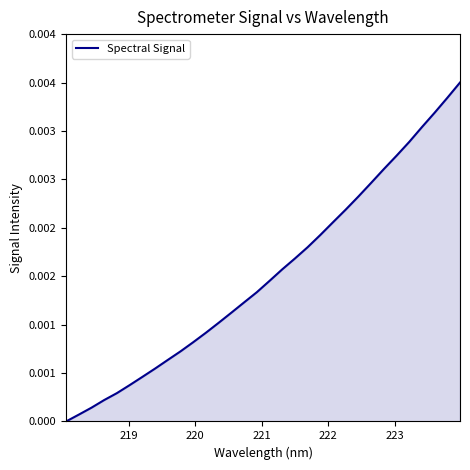

Does the chart display data point markers on the line(s)?

No